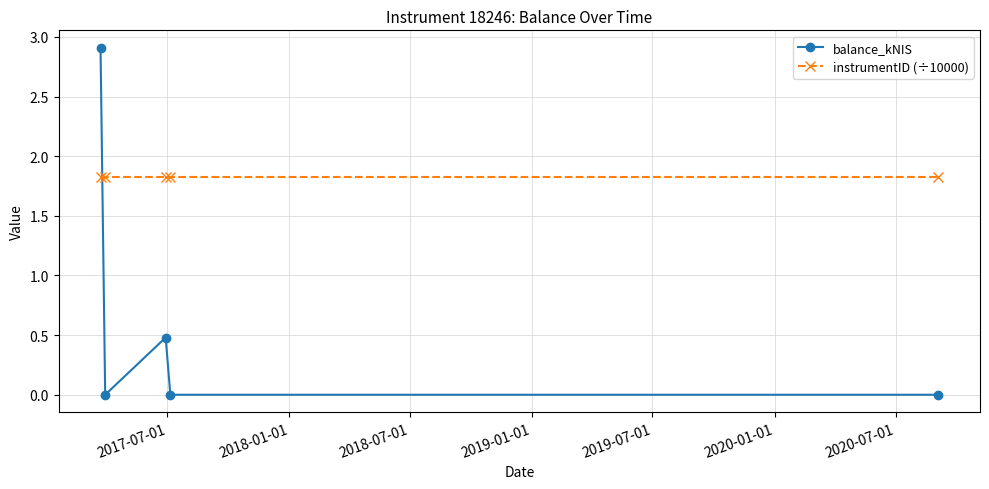

What is the average value of the balance_kNIS series?

0.7